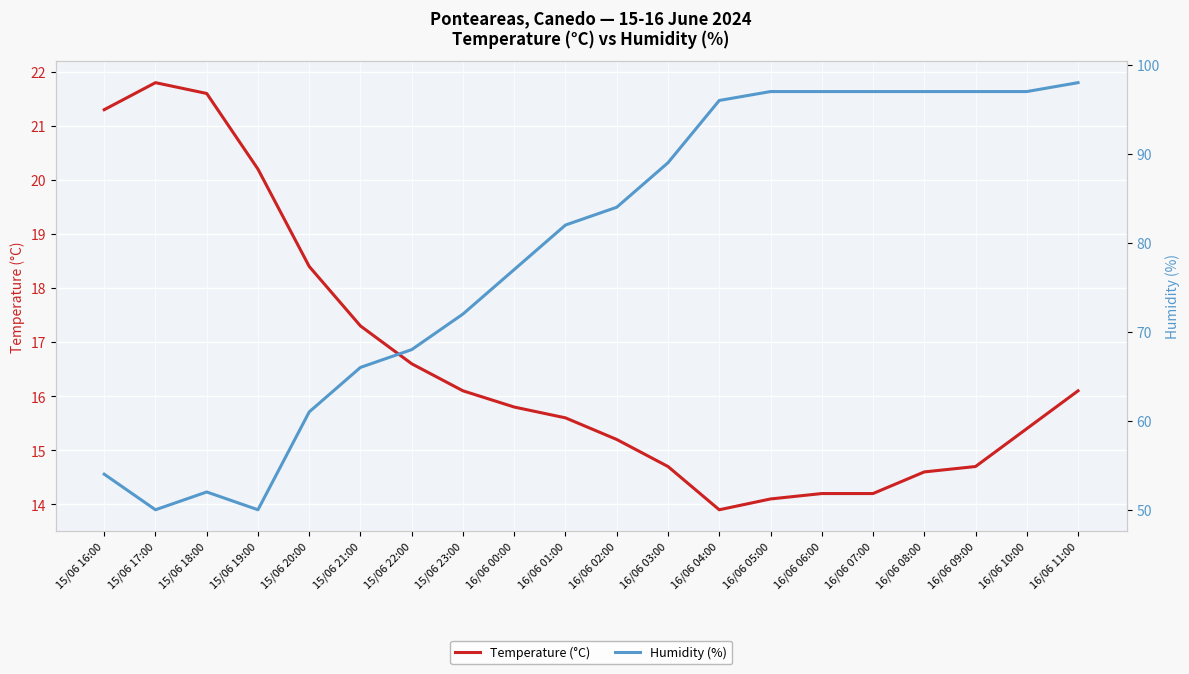

True or false: Temperature (°C) and Humidity (%) cross at least once.

False